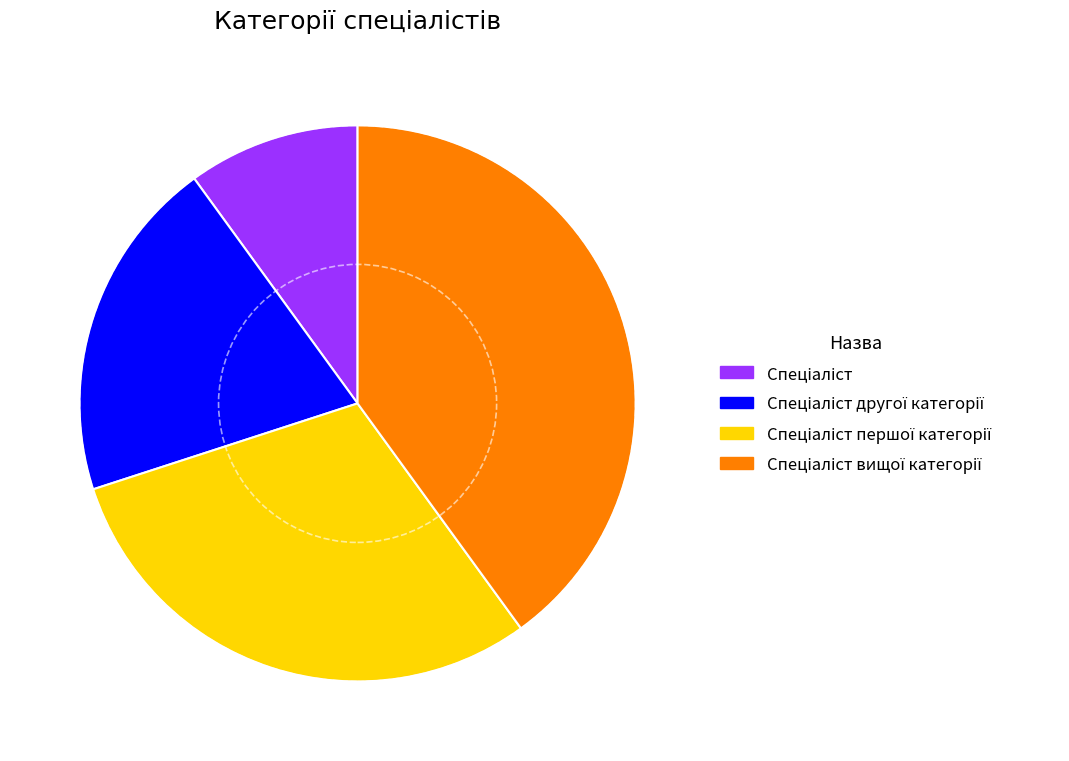

Does any single category account for the majority?

No